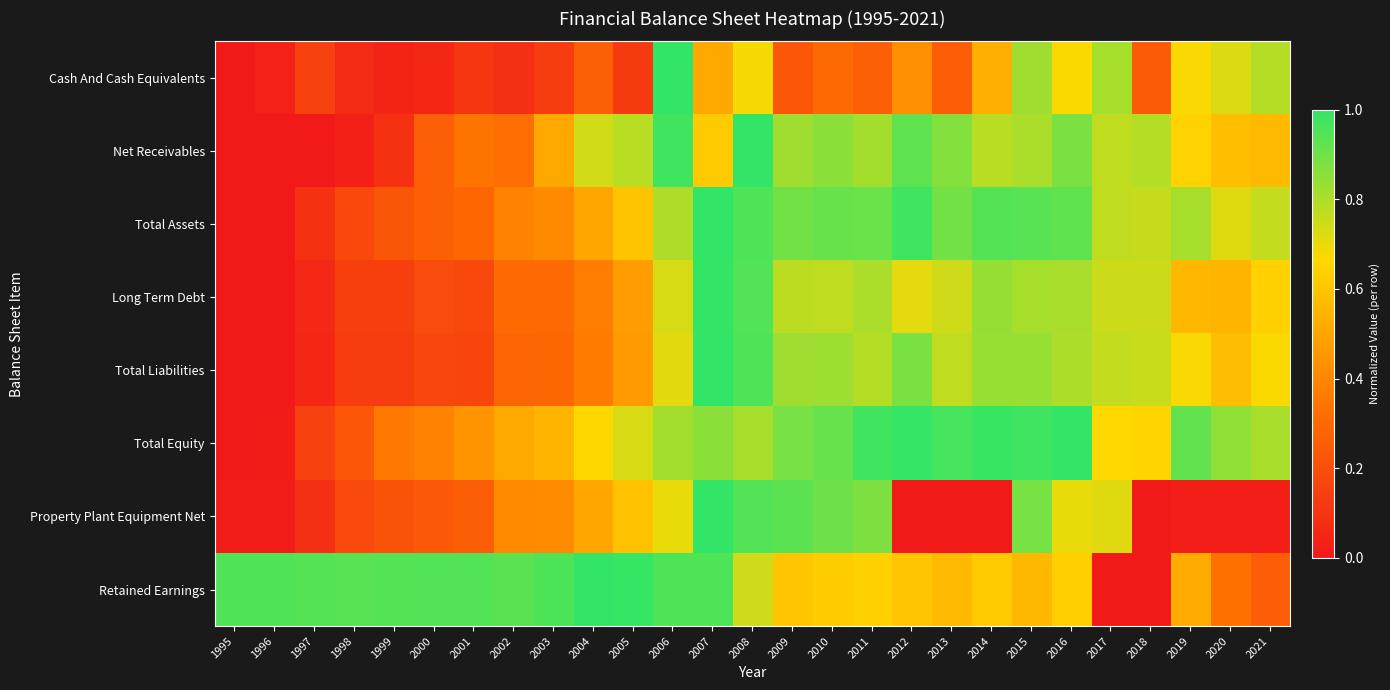

Rank the series by their maximum value, from lowest to highest.

Cash And Cash Equivalents, Net Receivables, Total Assets, Long Term Debt, Total Liabilities, Total Equity, Property Plant Equipment Net, Retained Earnings